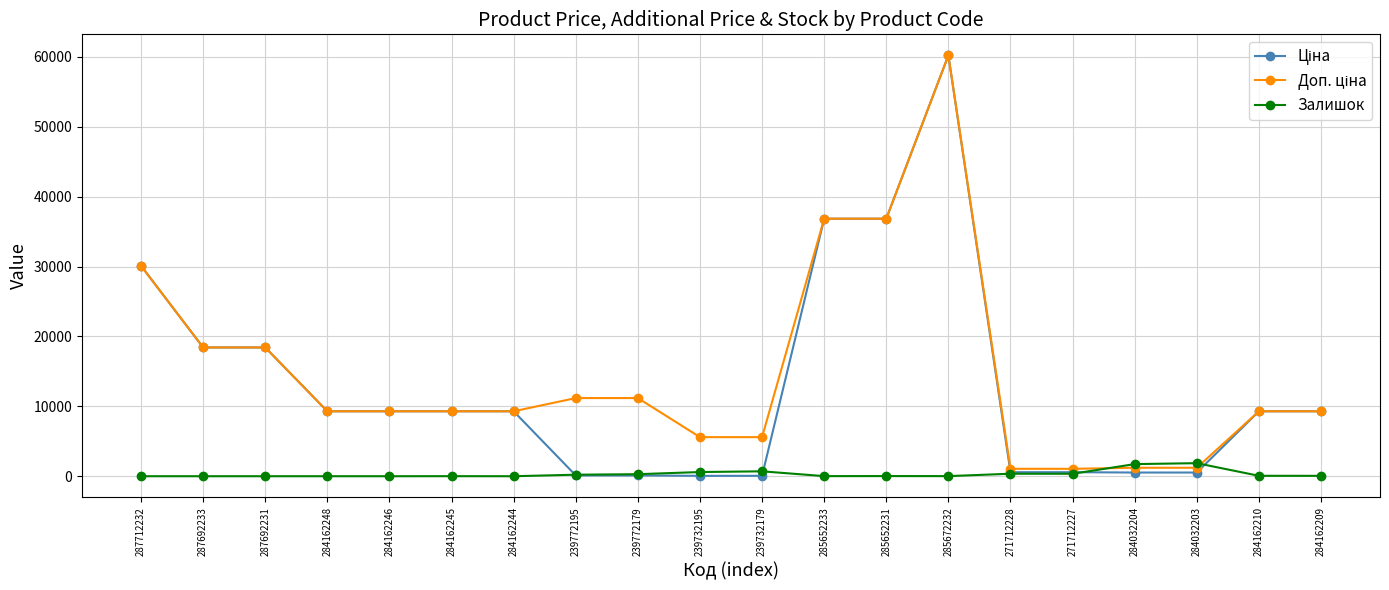

What is the sum of the Залишок values at 287692231 and 284162210?

62.0